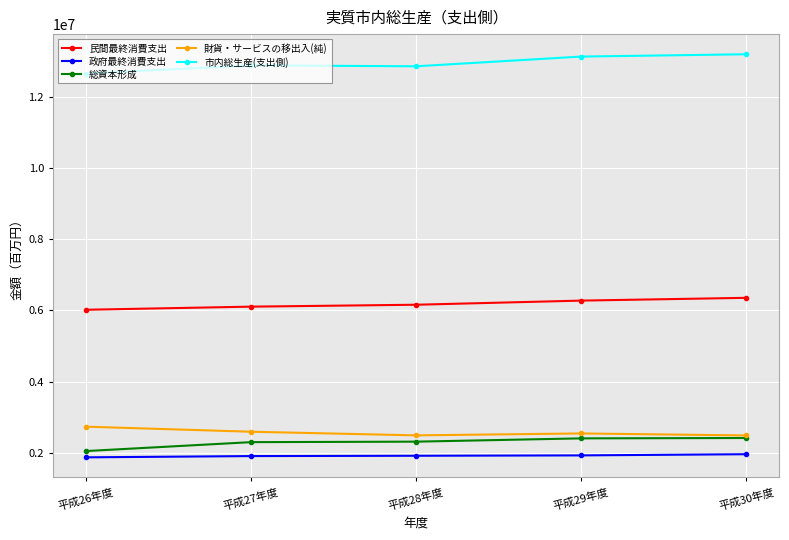

Between 平成27年度 and 平成30年度, which series saw the biggest shift?

市内総生産(支出側)